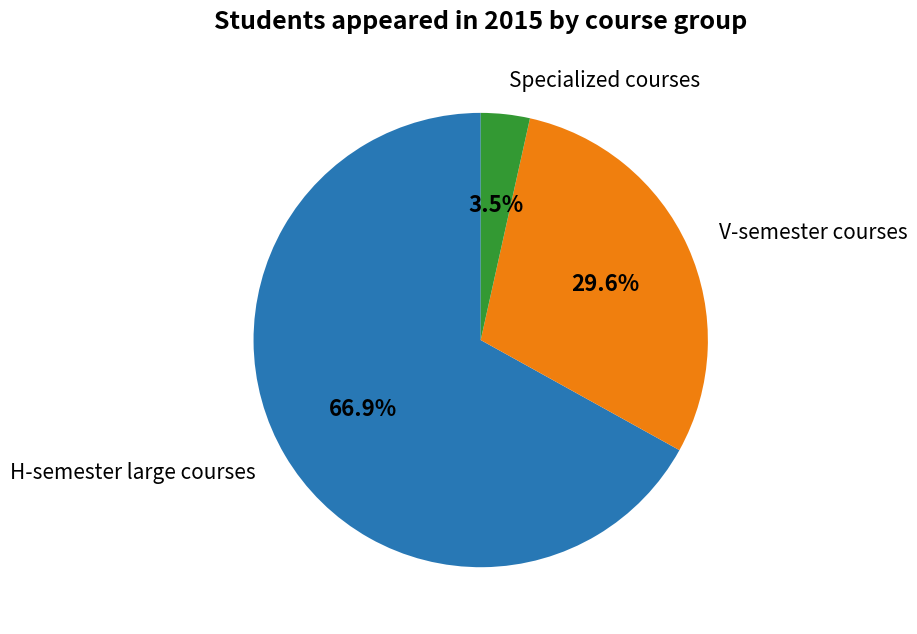

Is there any slice that represents more than half of the pie?

Yes